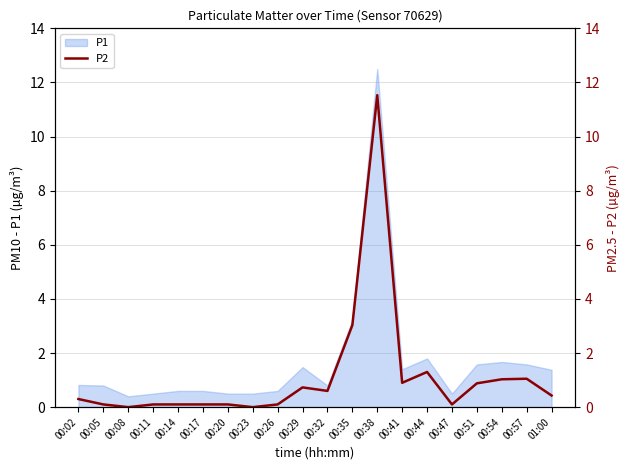

At which label is P1 closest to 6?

00:35